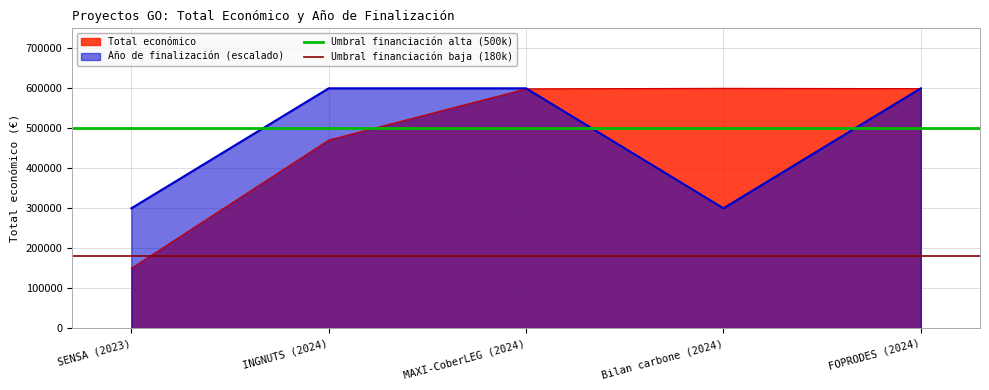

What is the lowest value of the Total económico series?

150000